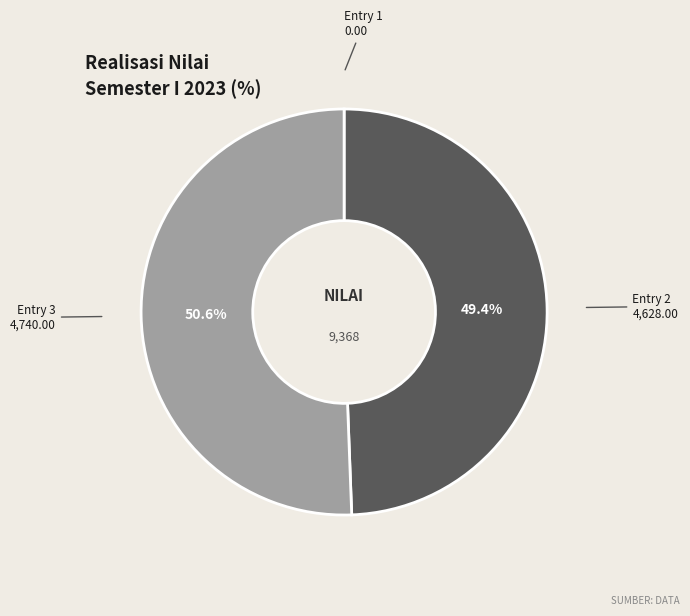

Is there any slice that represents more than half of the pie?

Yes